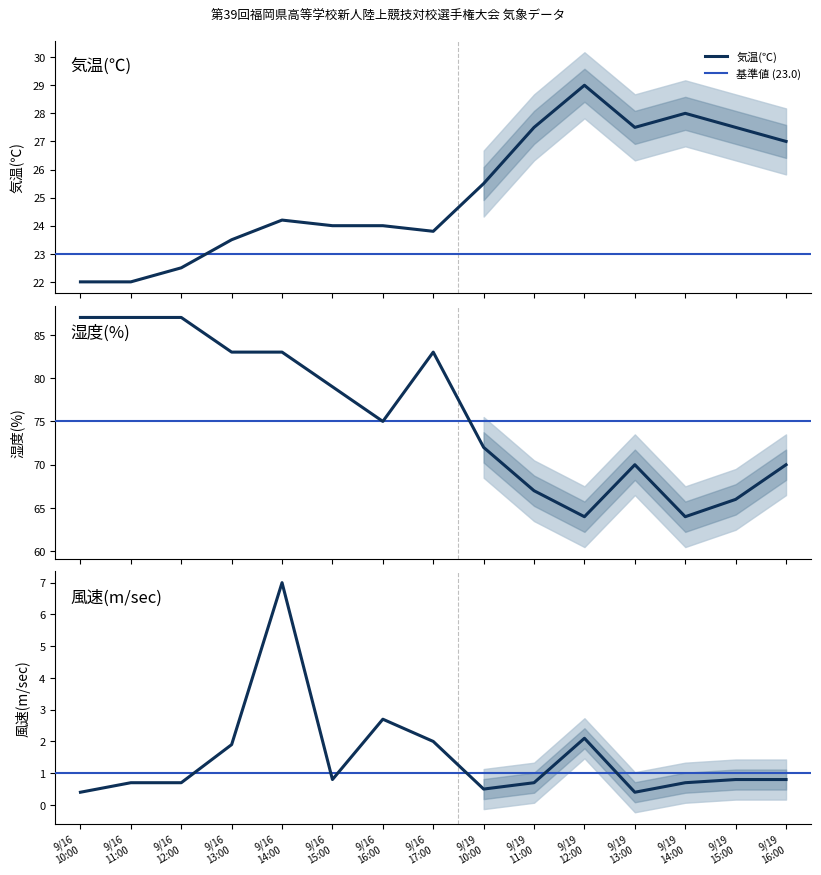

What is the lowest value of the 風速(m/sec) series?

0.4